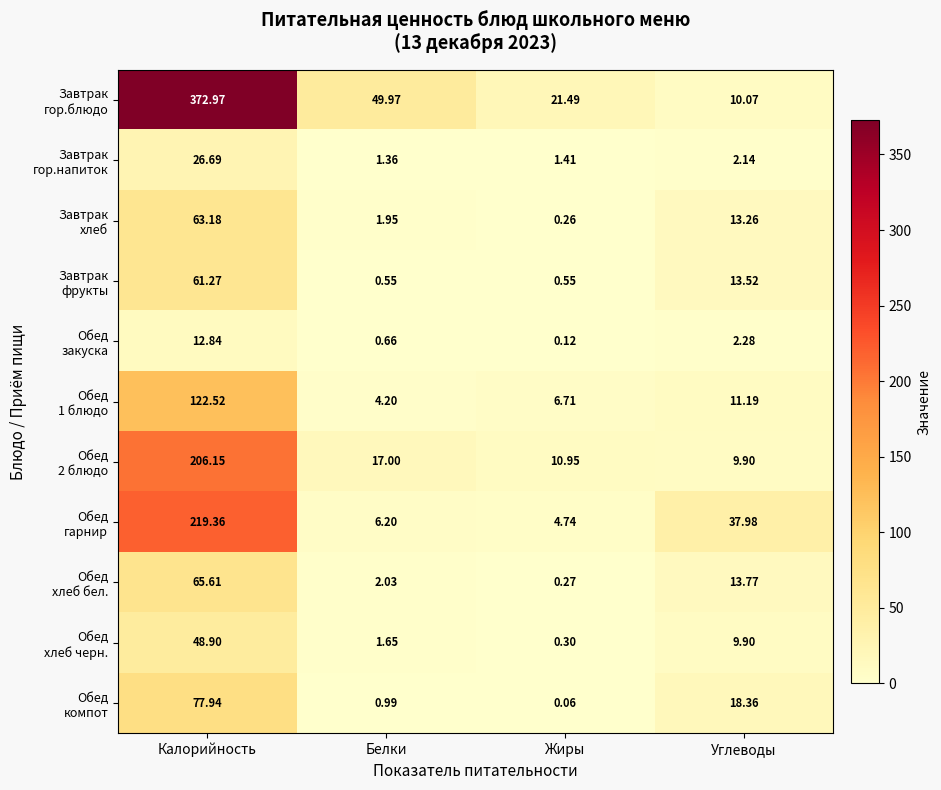

Which label corresponds to the largest value in the chart?

Калорийность